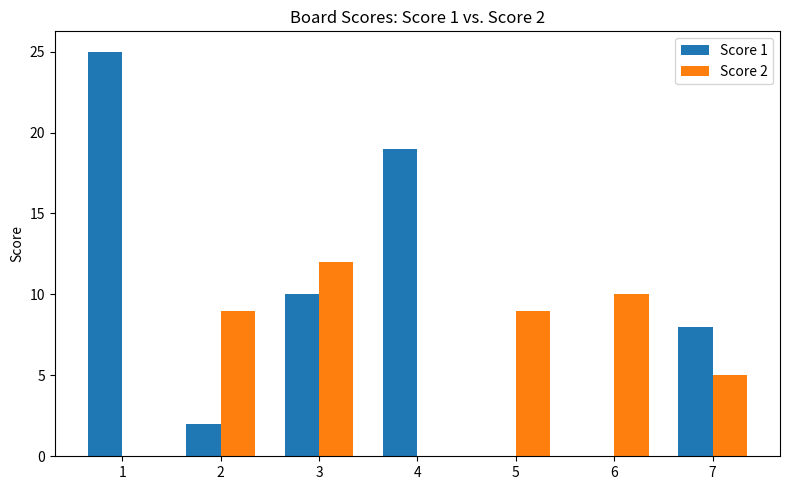

What is the average value of the Score 1 series?

9